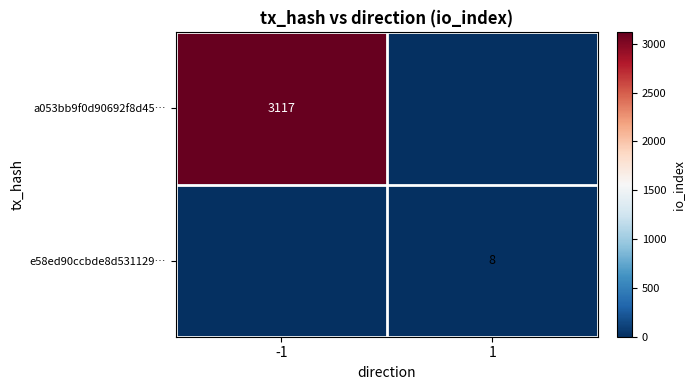

What is the maximum value shown in the chart?

3117